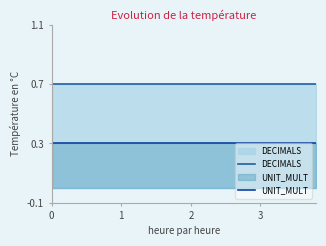

True or false: DECIMALS and UNIT_MULT cross at least once.

False